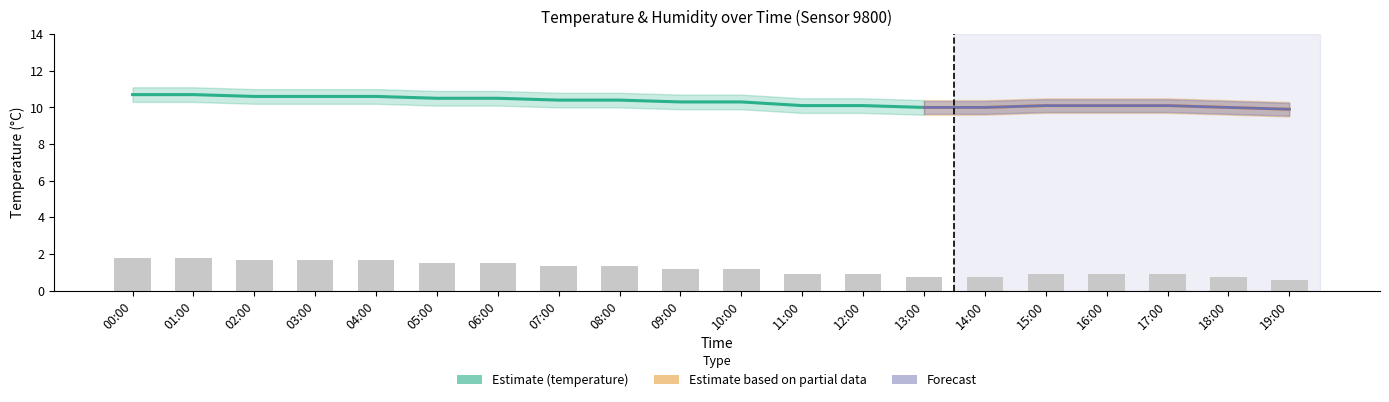

What is the minimum value shown in the chart?

0.6